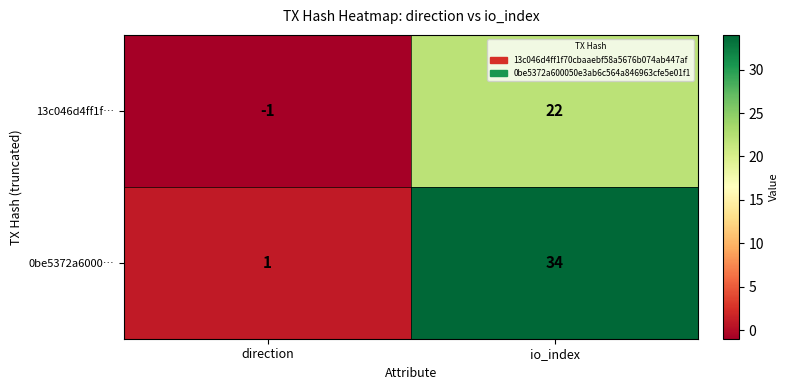

At which category does the chart reach its minimum across all series?

direction